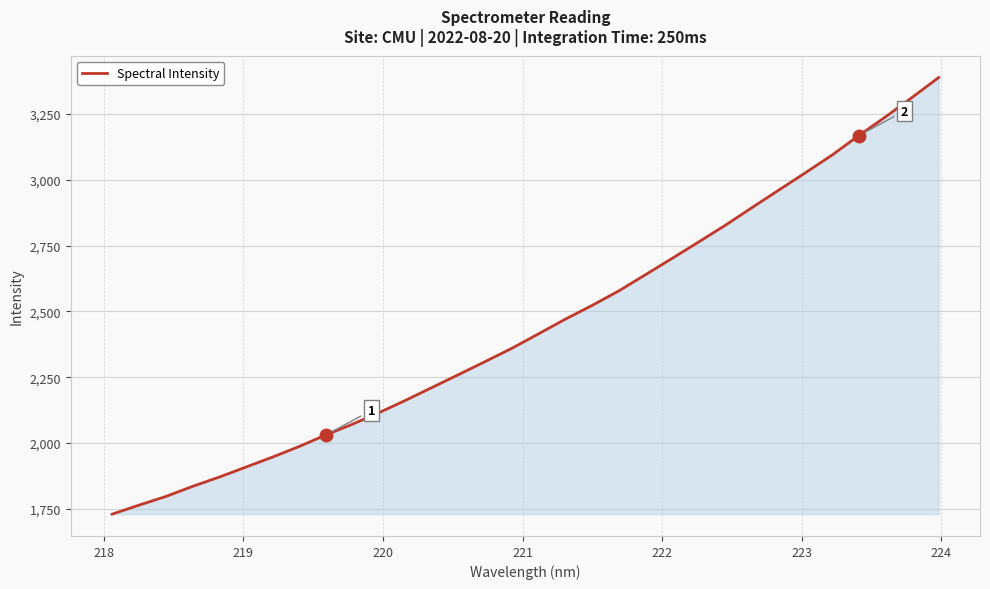

True or false: the data has more than 1 interior local peaks.

False